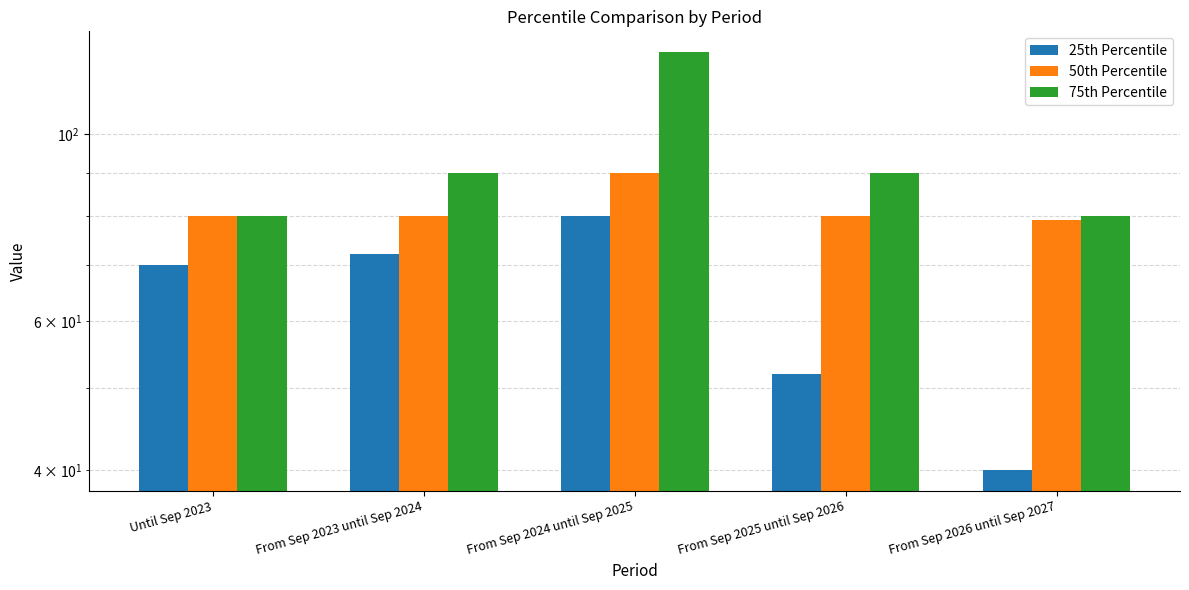

At From Sep 2025 until Sep 2026, list the series in order from largest to smallest.

75th Percentile, 50th Percentile, 25th Percentile